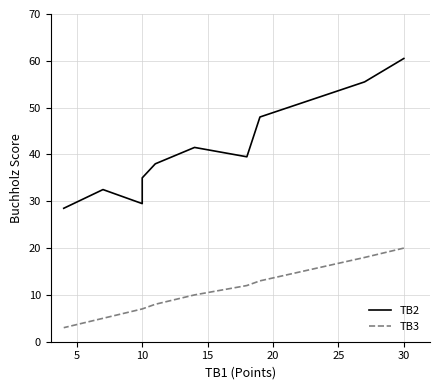

Does the chart have visible grid lines?

Yes